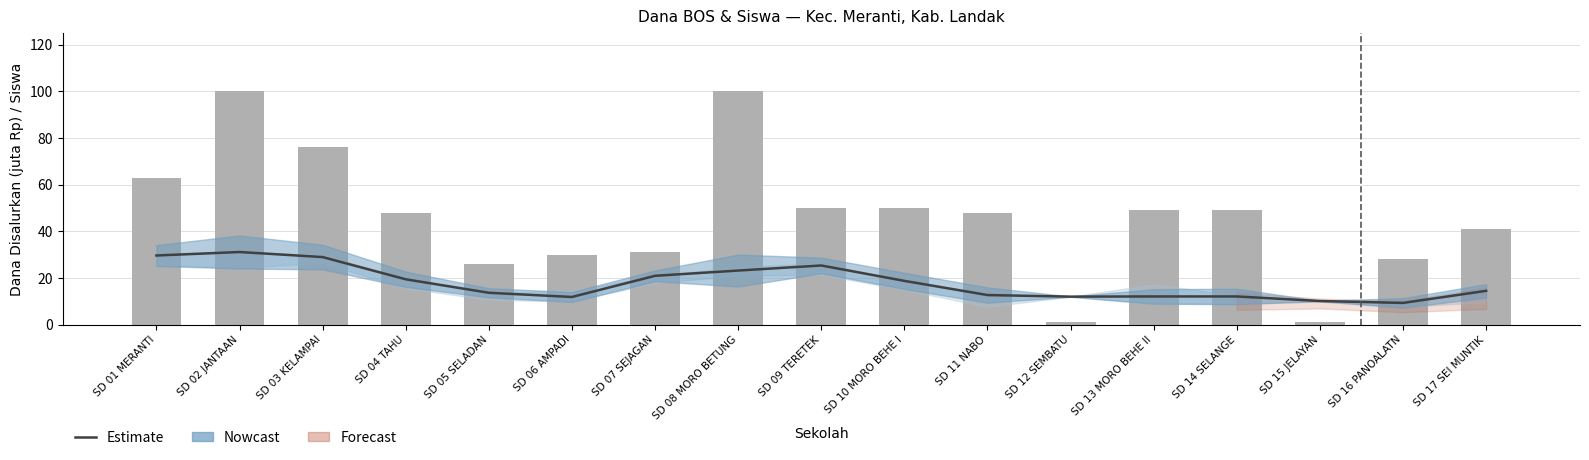

Reading left to right, list all the values displayed in this chart.

Estimate: 29.6	31.1	28.9	19.4	13.6	11.8	20.9	23.2	25.3	18.7	12.7	12.0	12.1	12.1	10.1	9.3	14.5
Siswa Disalurkan: 63.0	100.0	76.0	48.0	26.0	30.0	31.0	100.0	50.0	50.0	48.0	1.0	49.0	49.0	1.0	28.0	41.0